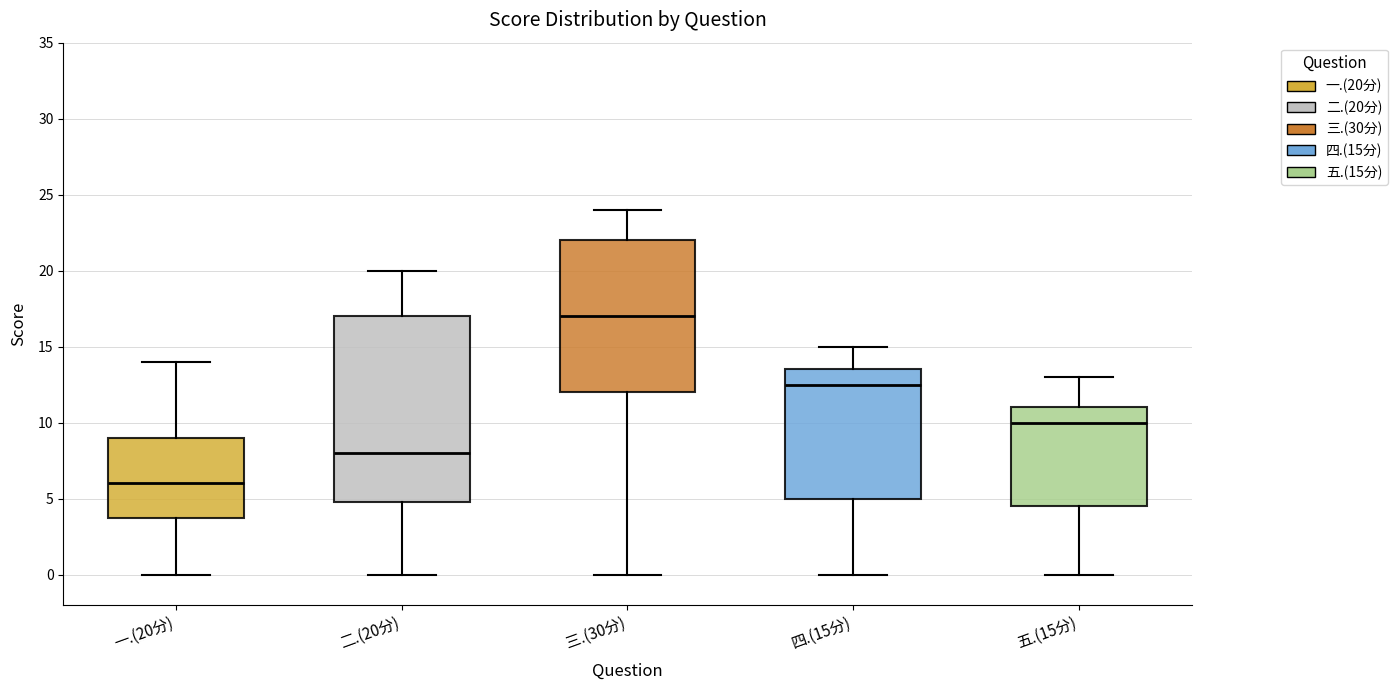

Which box has the highest median line?

三.(30分)